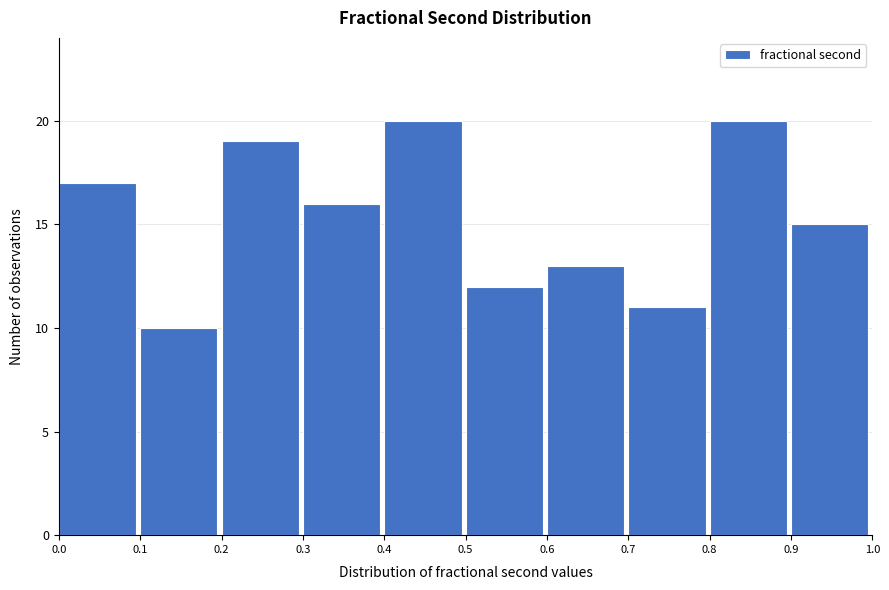

Reading left to right, transcribe this chart: for each bar, give the range it covers on the x-axis and its height. The values are not printed on the chart, so give them approximately, as read against the axis.

0.0 to 0.1: 17
0.1 to 0.2: 10
0.2 to 0.3: 19
0.3 to 0.4: 16
0.4 to 0.5: 20
0.5 to 0.6: 12
0.6 to 0.7: 13
0.7 to 0.8: 11
0.8 to 0.9: 20
0.9 to 1.0: 15